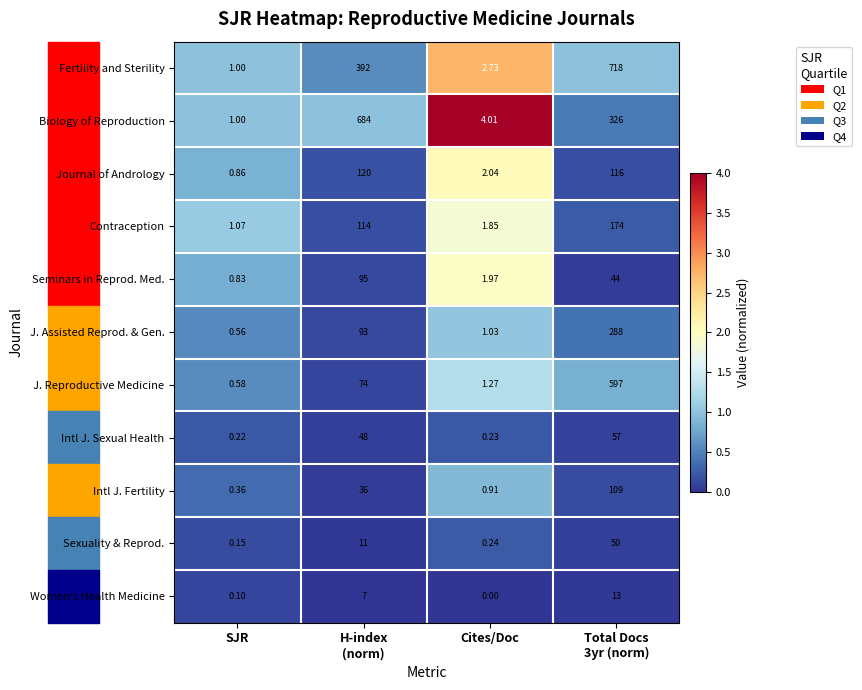

Which series changed the most between SJR and Cites/Doc?

Biology of Reproduction